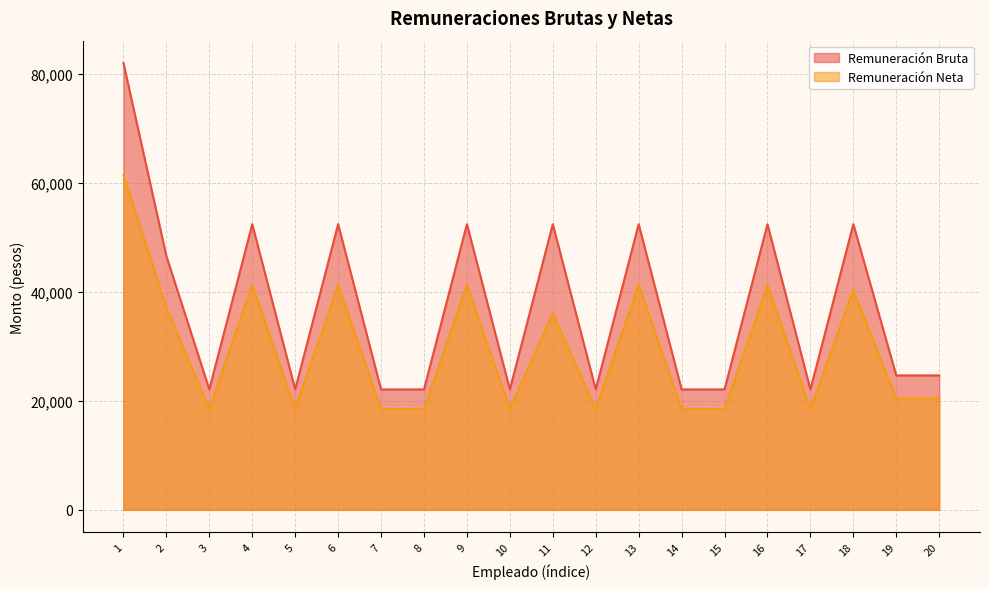

At which category does Remuneración Neta reach its first local valley?

3